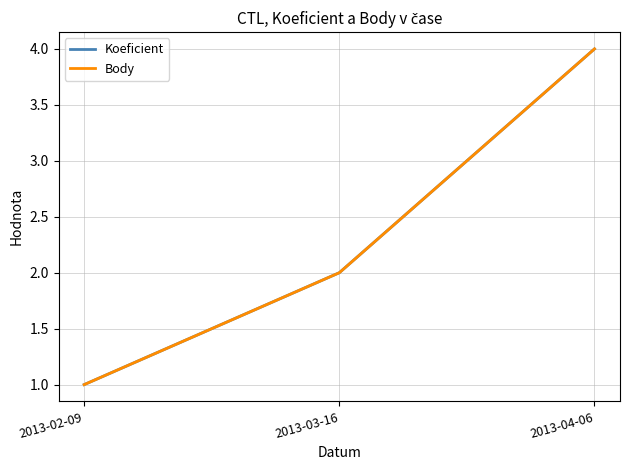

What is the difference between the Koeficient values at 2013-04-06 and 2013-03-16?

2